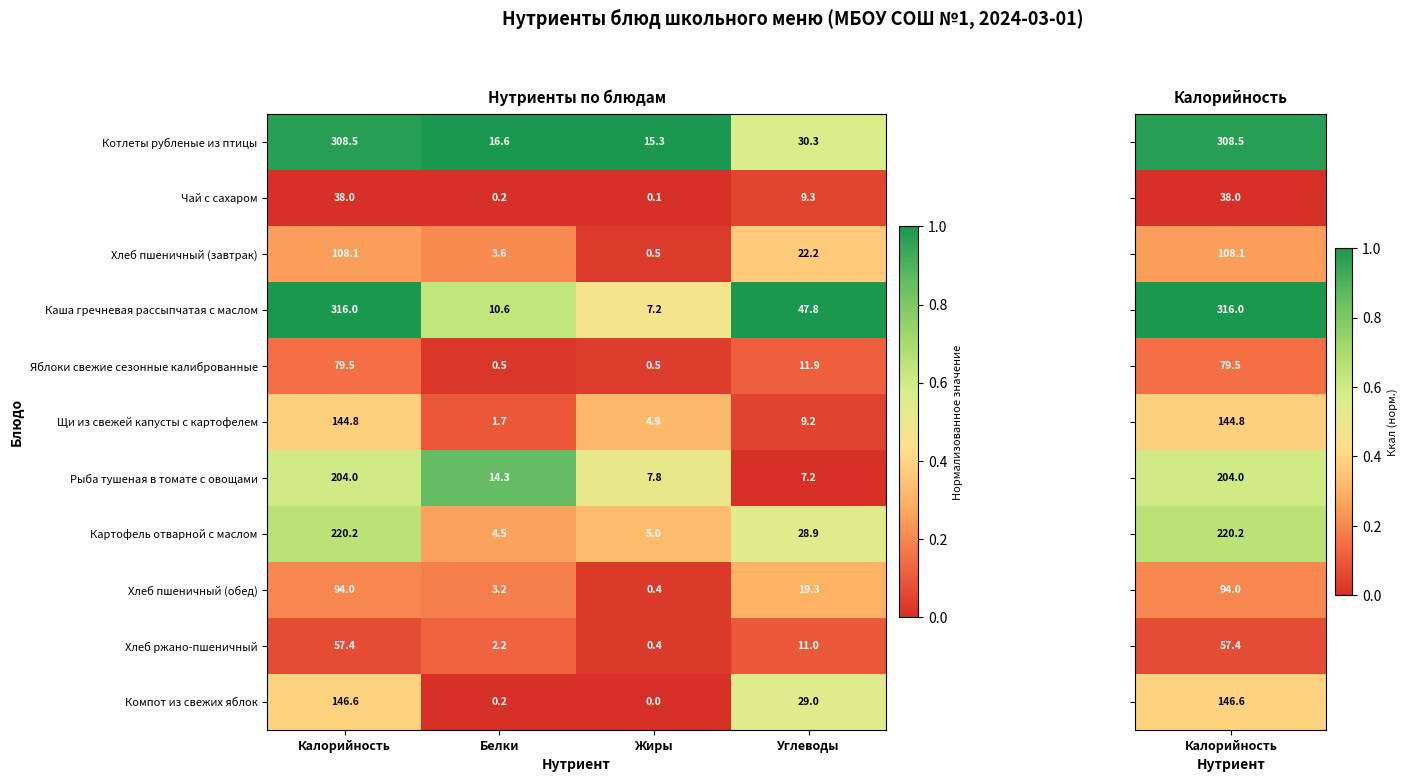

What is the greatest value displayed?

316.0